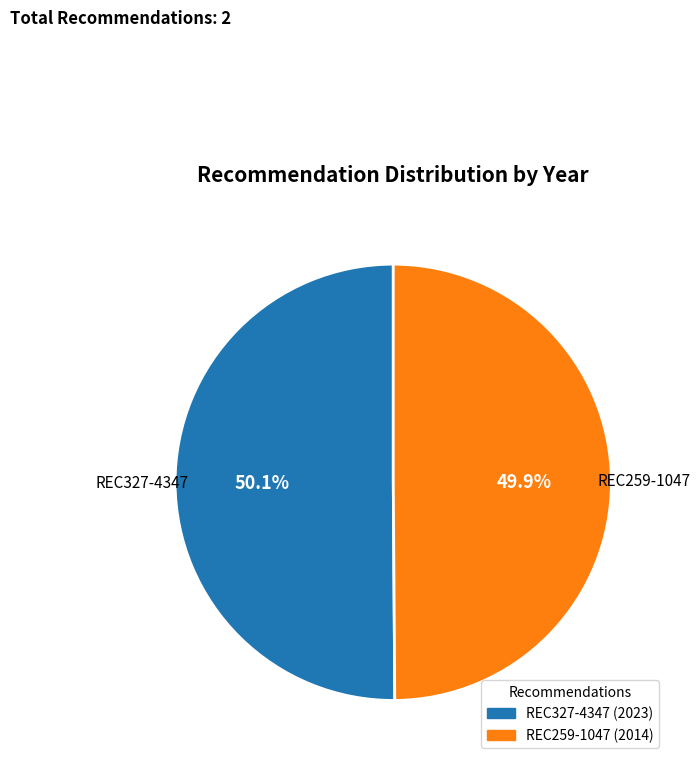

What percentage do REC259-1047 and REC327-4347 together represent?

100.0%